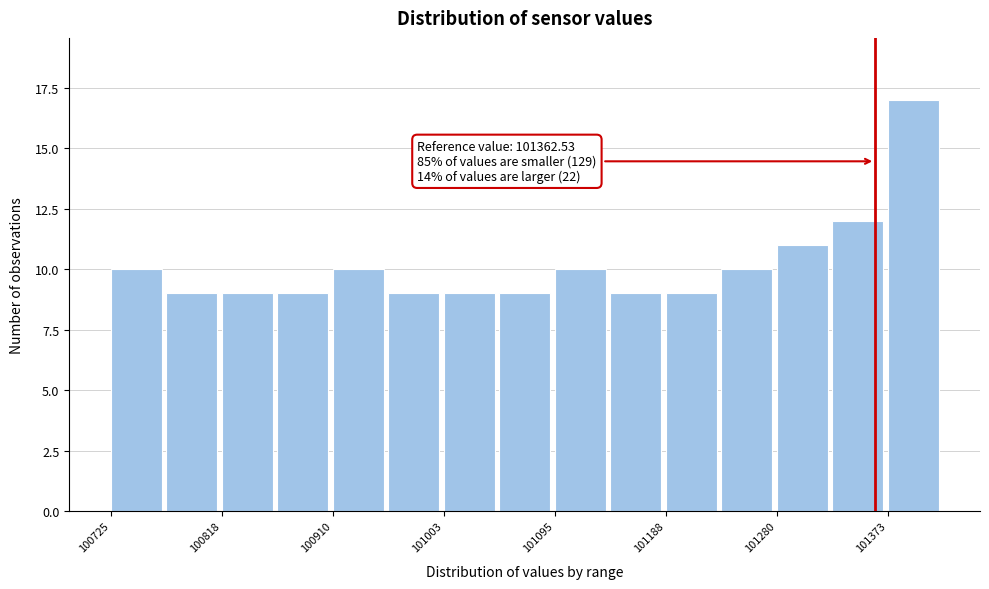

Over which range of the x-axis is the bar tallest?

101370 to 101420